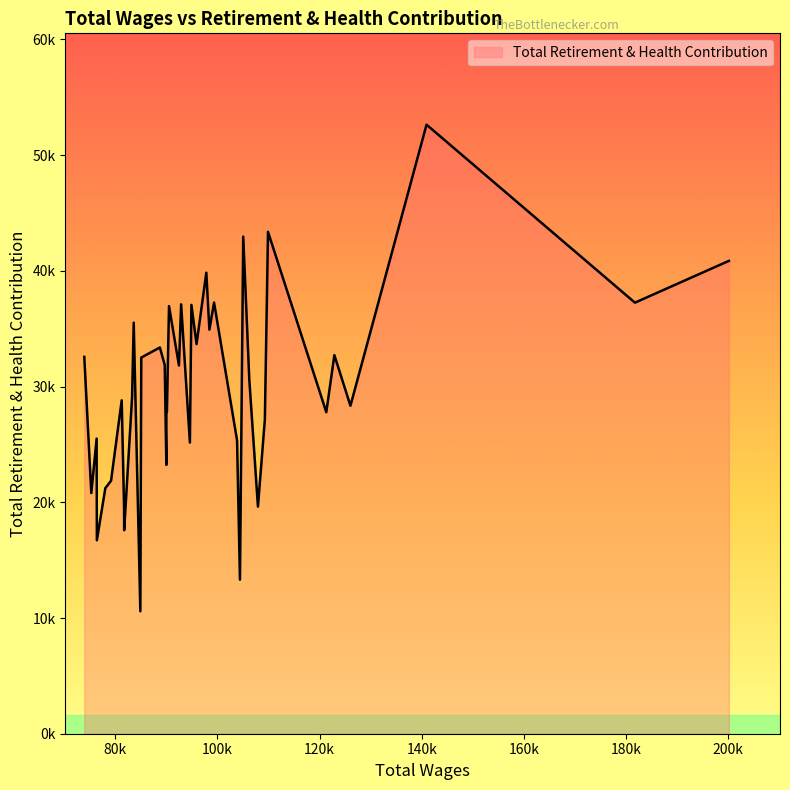

What is the minimum value shown in the chart?

10580